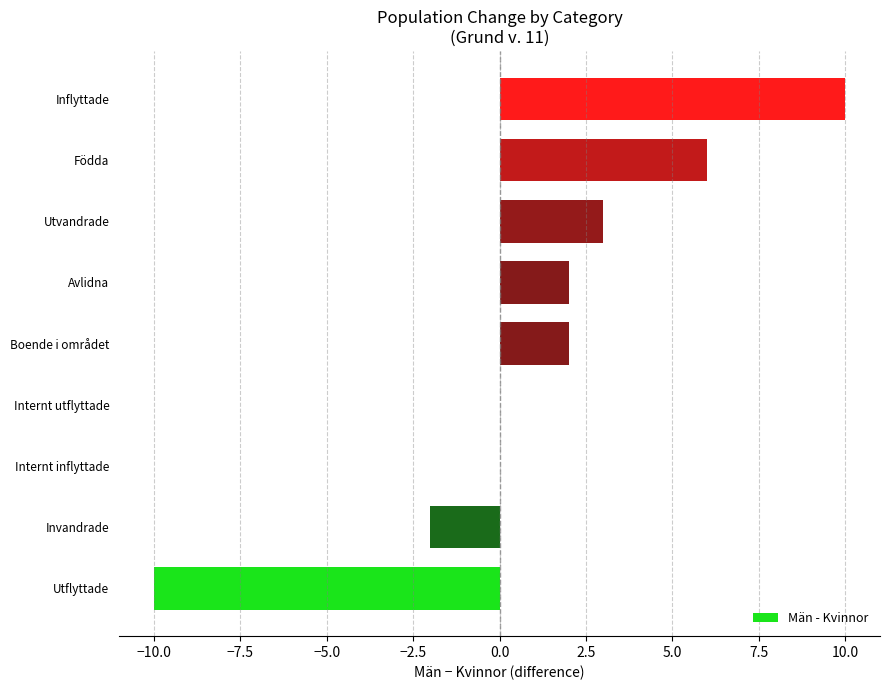

What is the sum of all values?

11